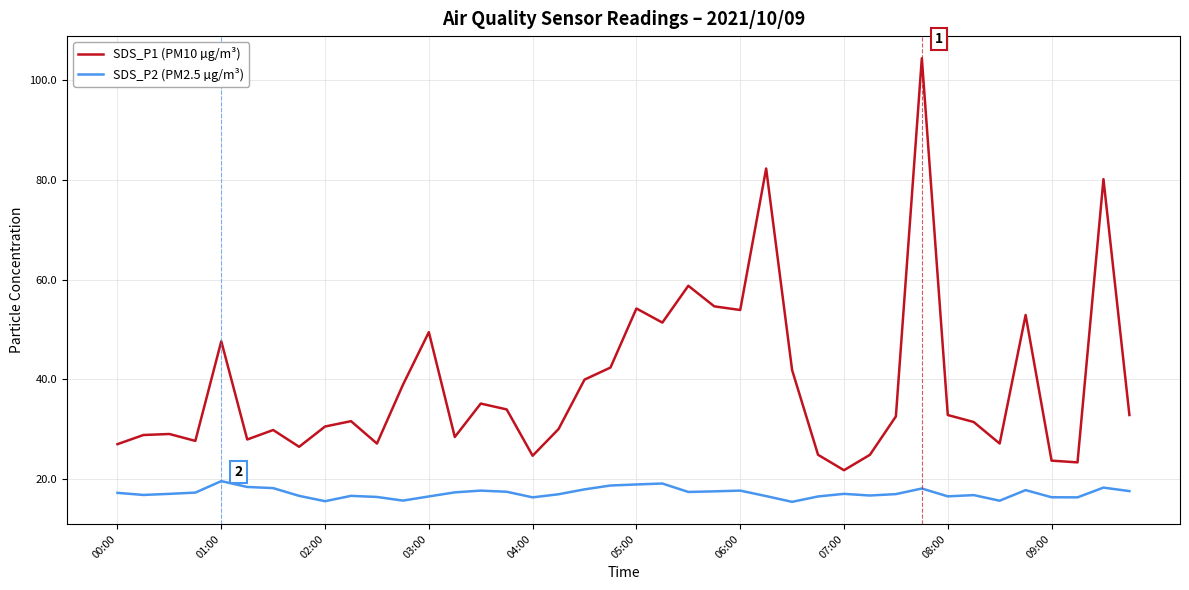

Rank the series by their average value, from highest to lowest.

SDS_P1 (PM10 µg/m³), SDS_P2 (PM2.5 µg/m³)